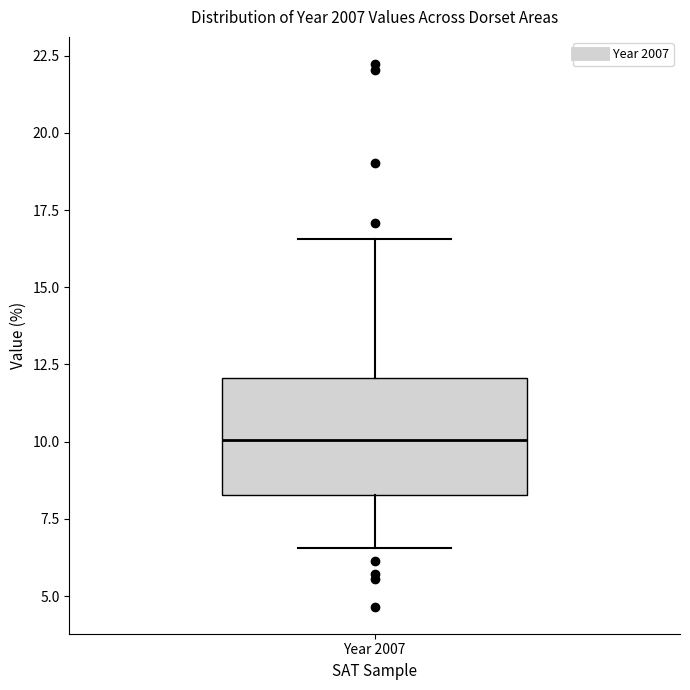

Read this box plot against the y-axis: the position of the median line, the range covered by the box, and the ends of both whiskers. The values are not printed on the chart, so give them approximately, as read against the axis.

median 10.0, box 8.5 to 12.0, whiskers 6.5 to 16.5